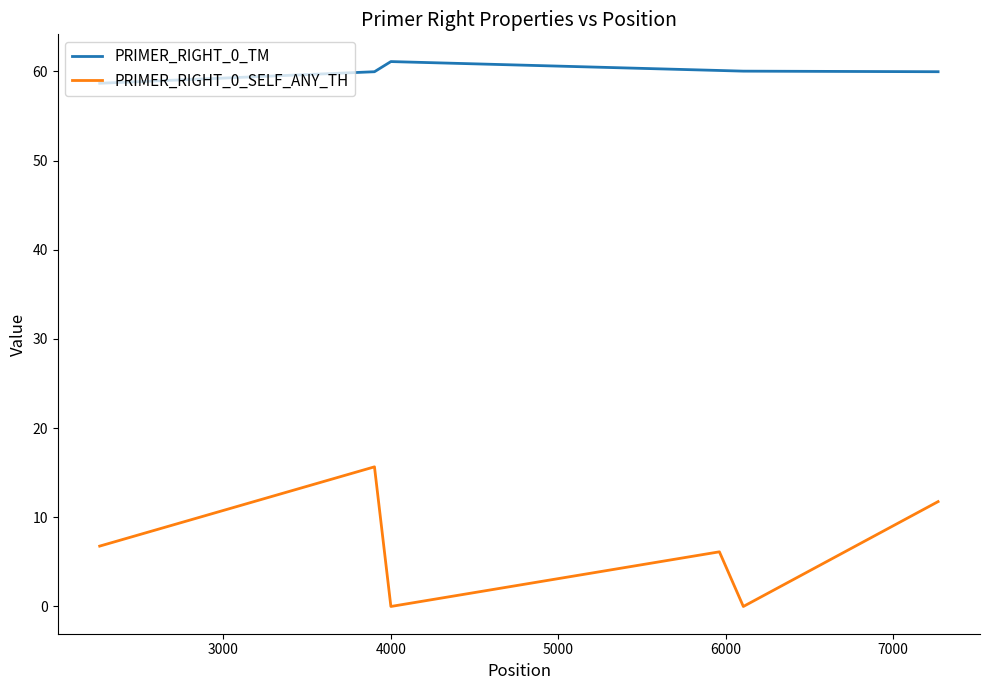

What is the average value of the PRIMER_RIGHT_0_TM series?

60.0